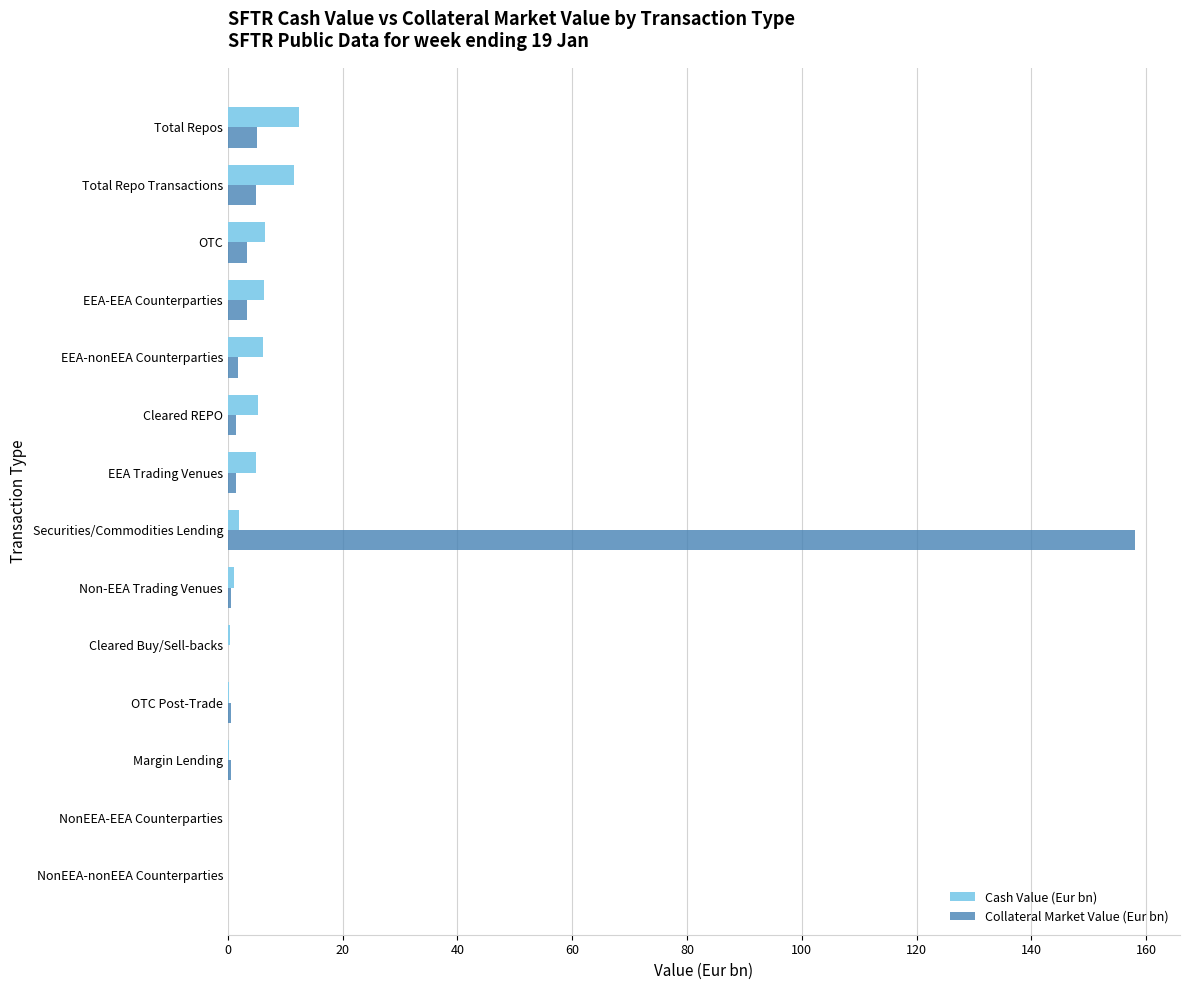

Is it true that Collateral Market Value (Eur bn) equals 3.4 at EEA-EEA Counterparties?

True